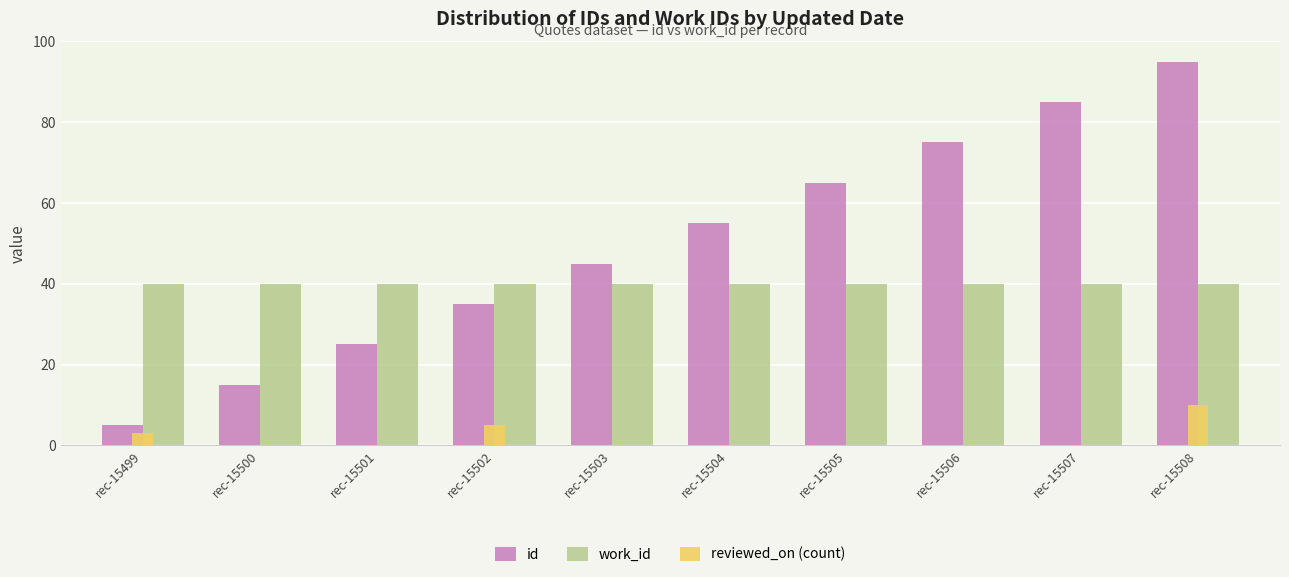

The value of id at rec-15501 is 25. True or false?

True